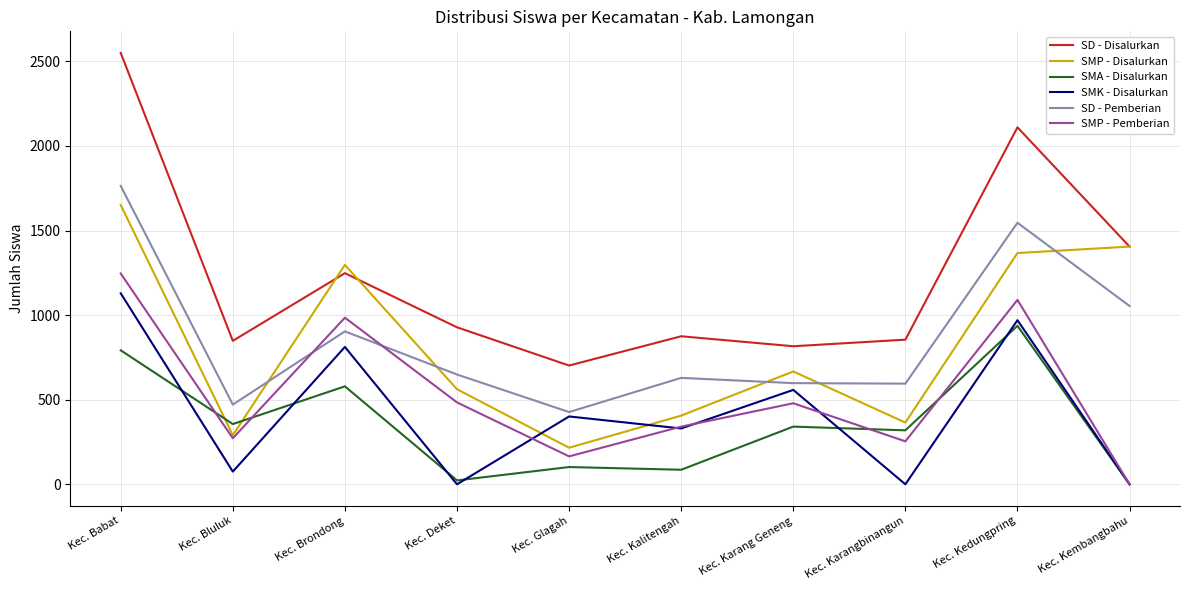

Where does the SMA - Disalurkan series first go above 341?

Kec. Babat